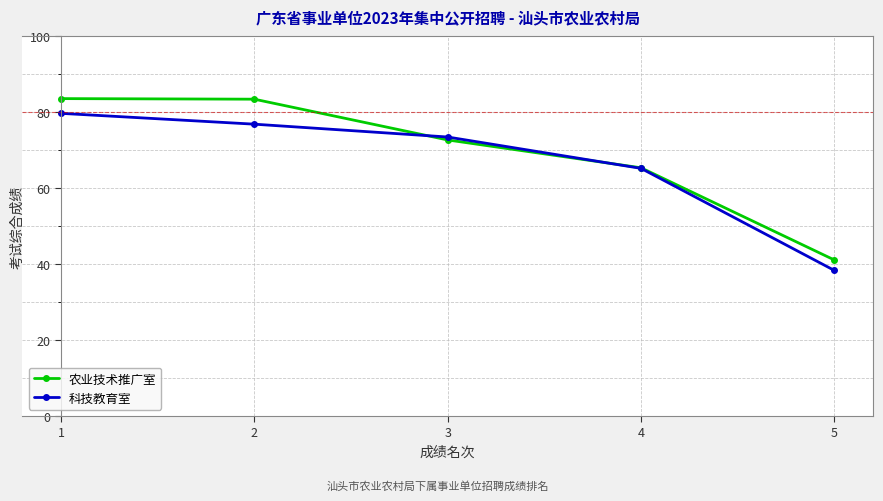

What is the value of the 科技教育室 point at the 4th from the left?

65.2